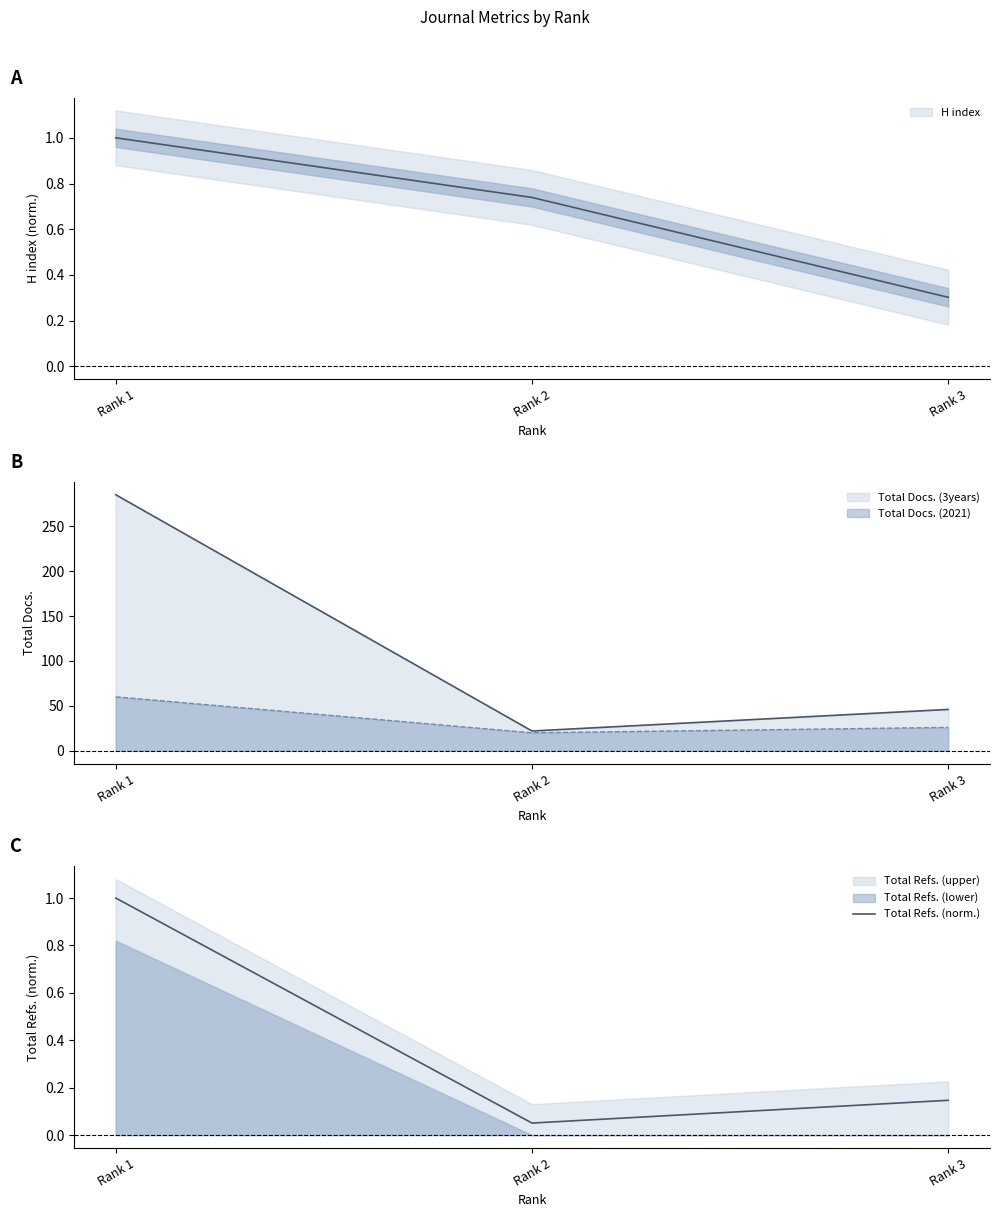

What is the smallest value displayed?

0.1